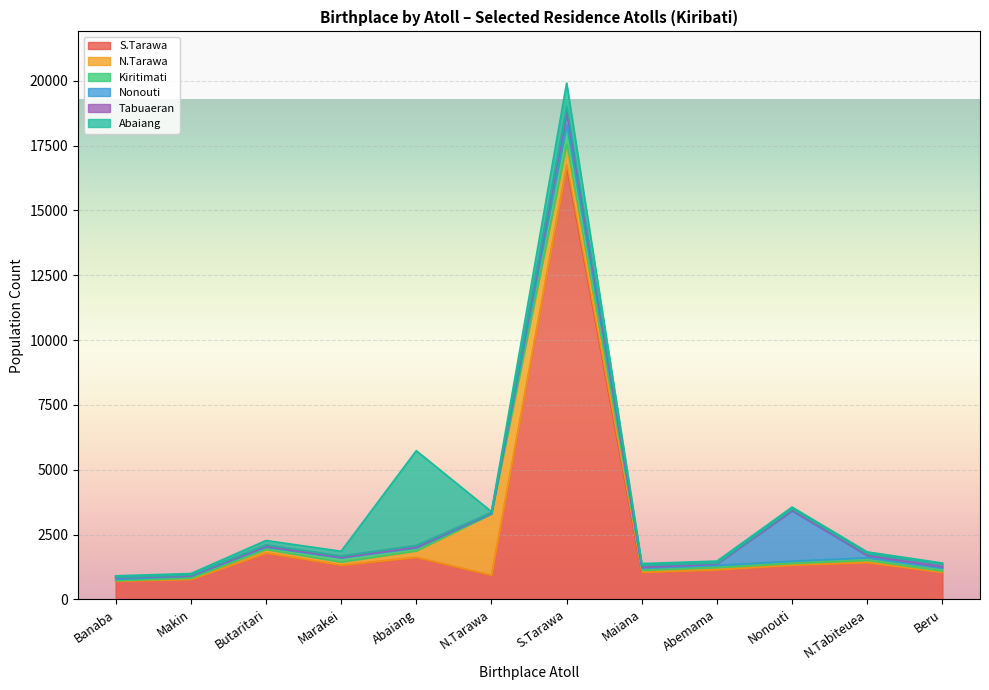

What is the greatest value displayed?

16755